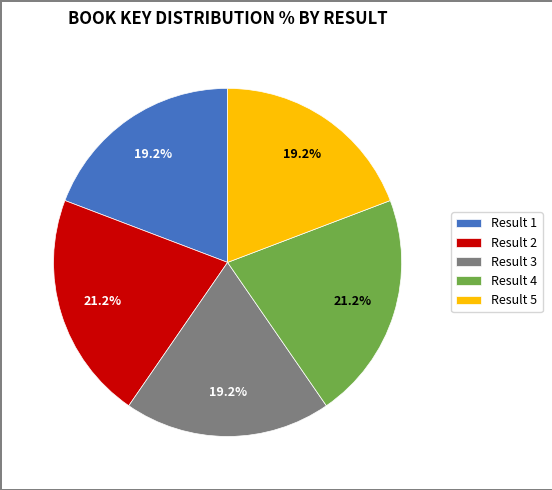

Is Result 5 the majority of the pie?

No